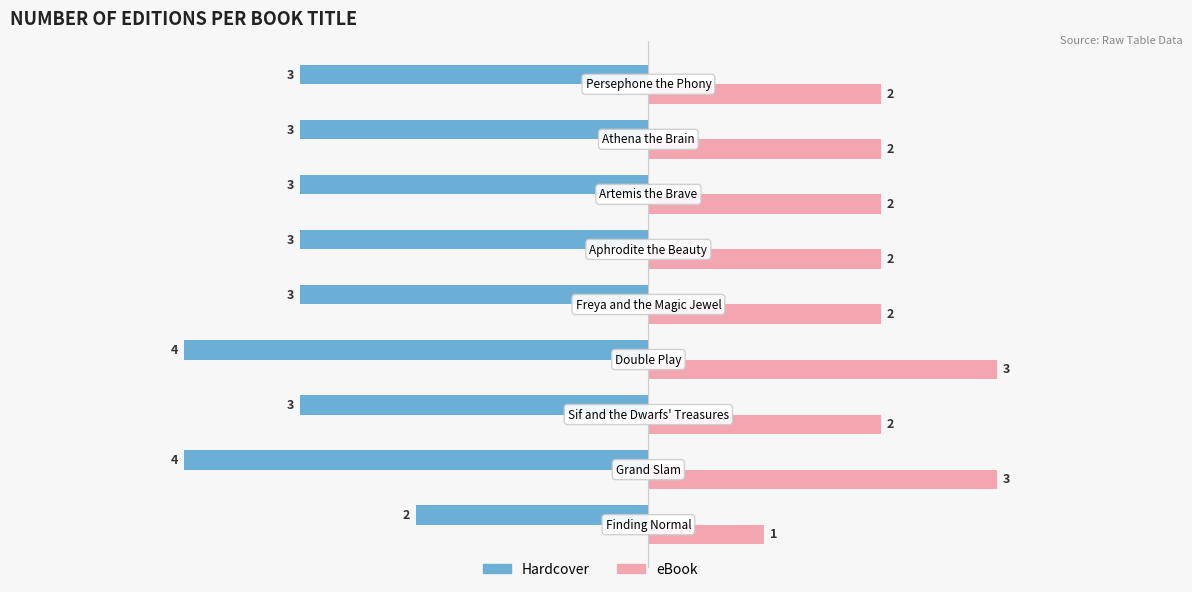

What is the sum of all Hardcover values?

-28